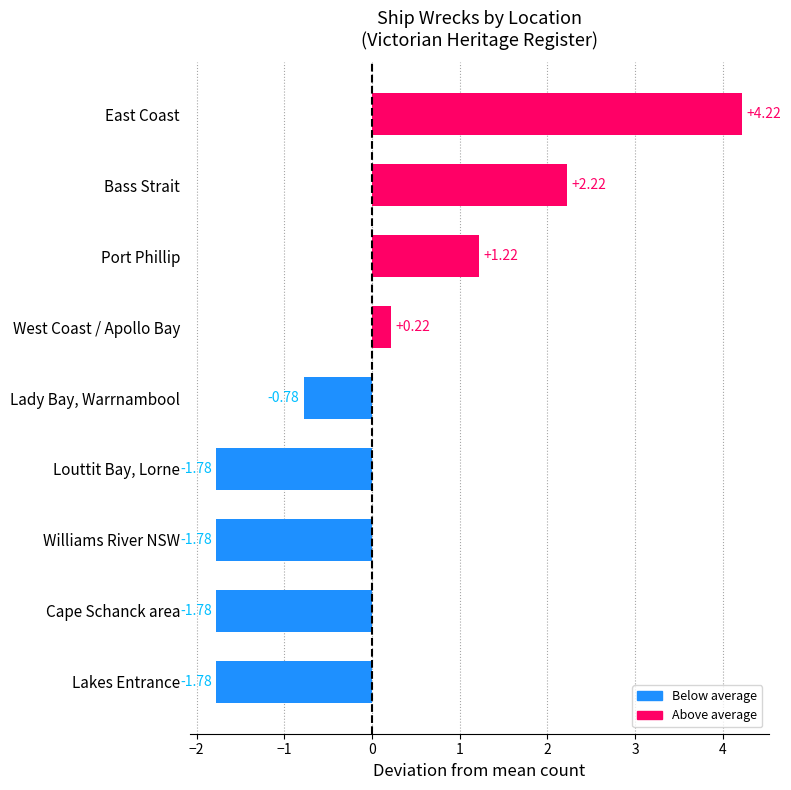

Between Cape Schanck area and Lady Bay, Warrnambool, which is larger?

Lady Bay, Warrnambool